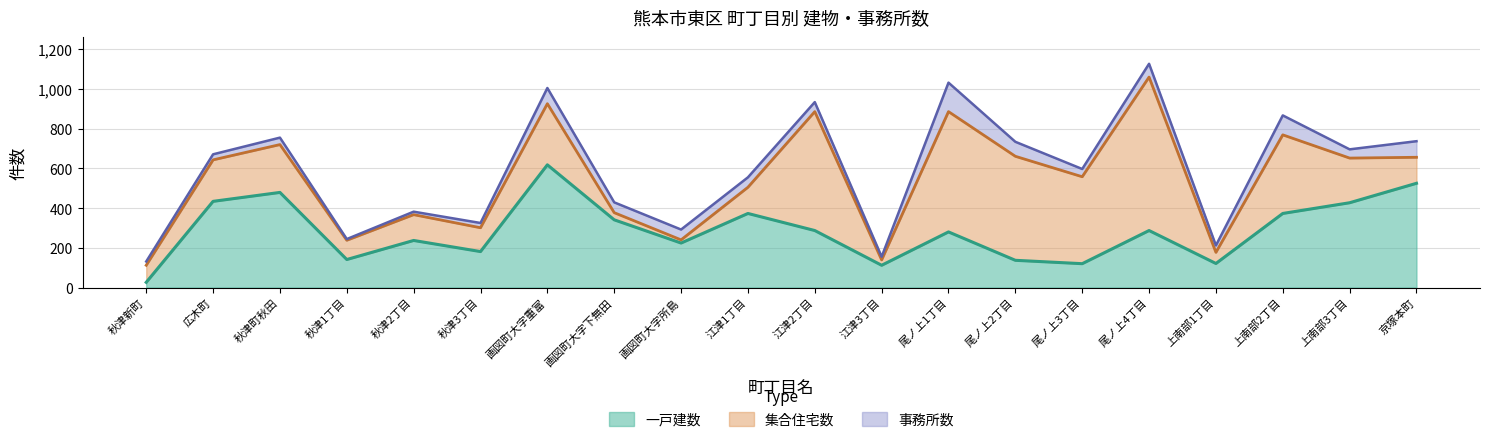

Which label corresponds to the smallest value in the chart?

秋津1丁目